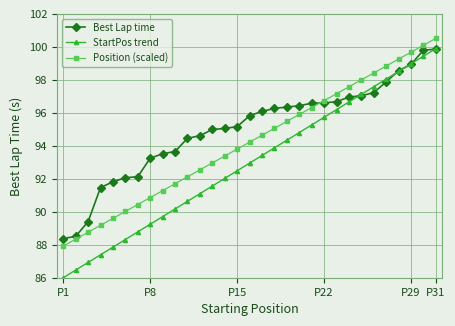

Rank the series by their average value, from highest to lowest.

Best Lap time, Position (scaled), StartPos trend